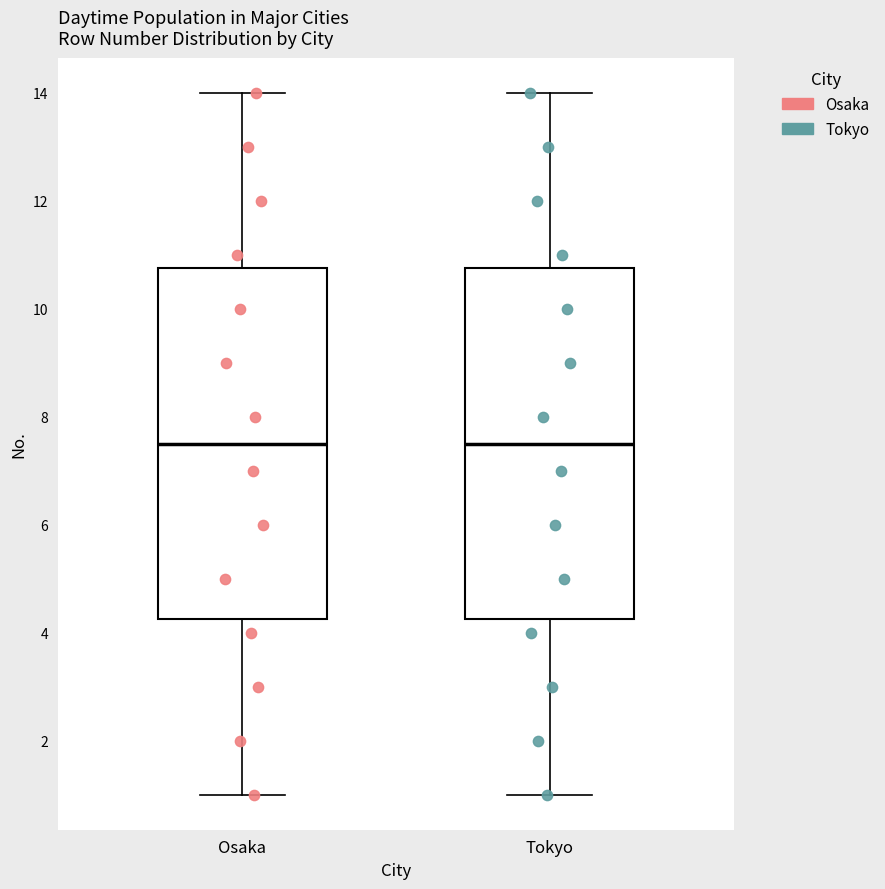

Reading left to right, read every box against the y-axis: the position of its median line, the range the box covers, and the ends of its whiskers. The values are not printed on the chart, so give them approximately, as read against the axis.

Osaka: median 7.6, box 4.2 to 10.8, whiskers 1.0 to 14.0
Tokyo: median 7.6, box 4.2 to 10.8, whiskers 1.0 to 14.0